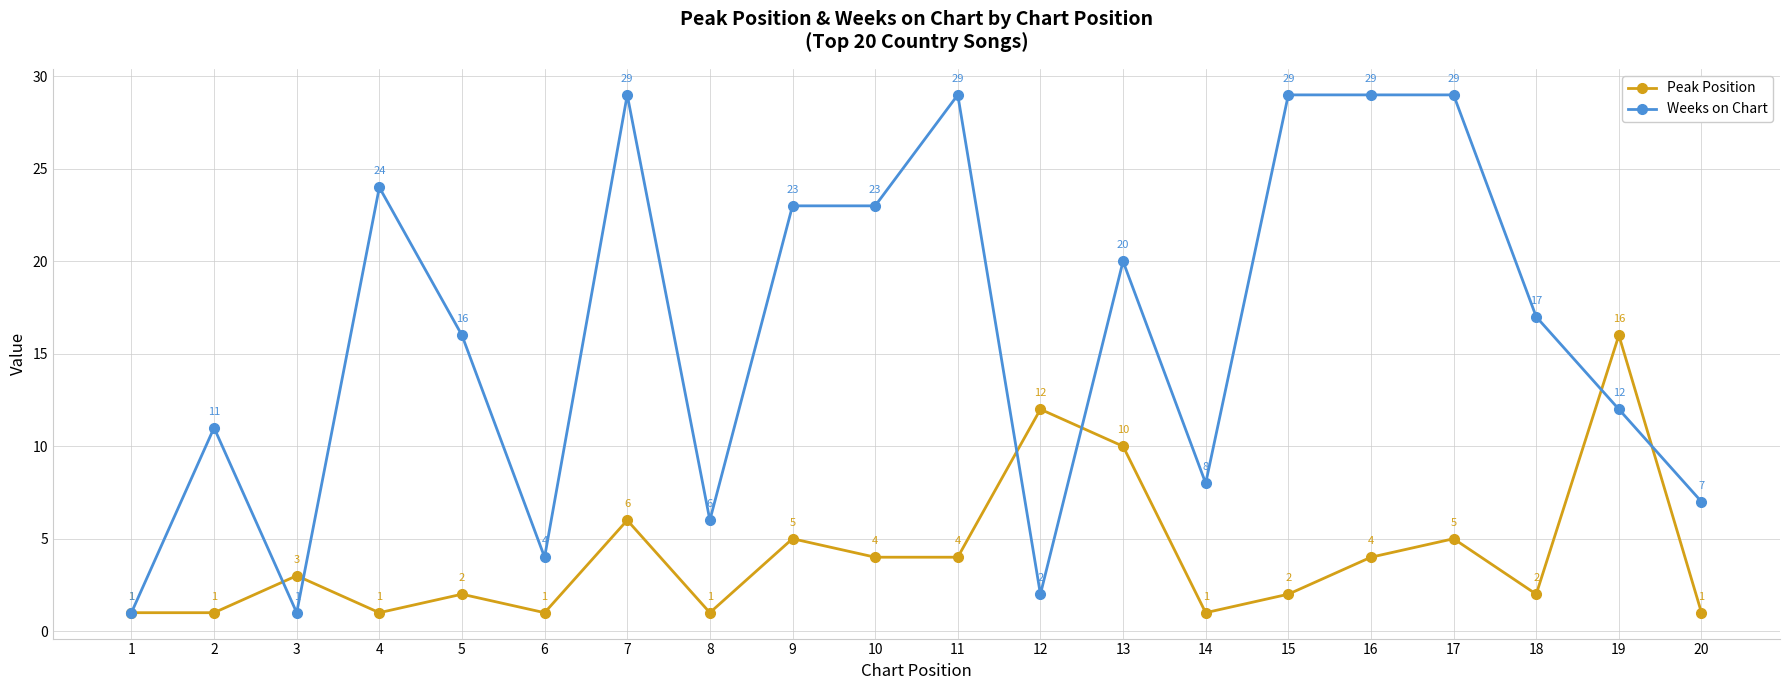

Is the value of Weeks on Chart at 16 greater than the value of Peak Position at 15?

Yes